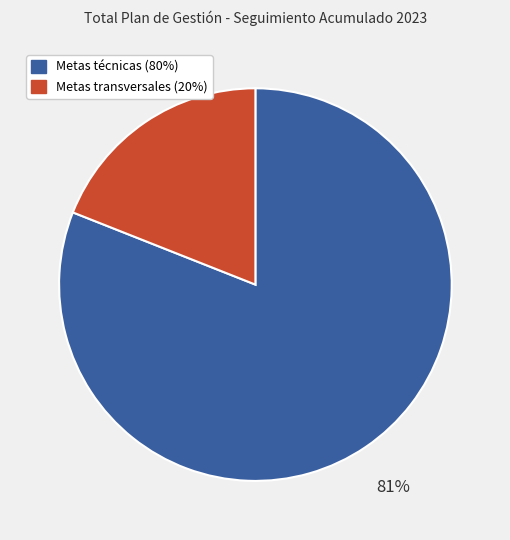

Is there any slice that represents more than half of the pie?

Yes